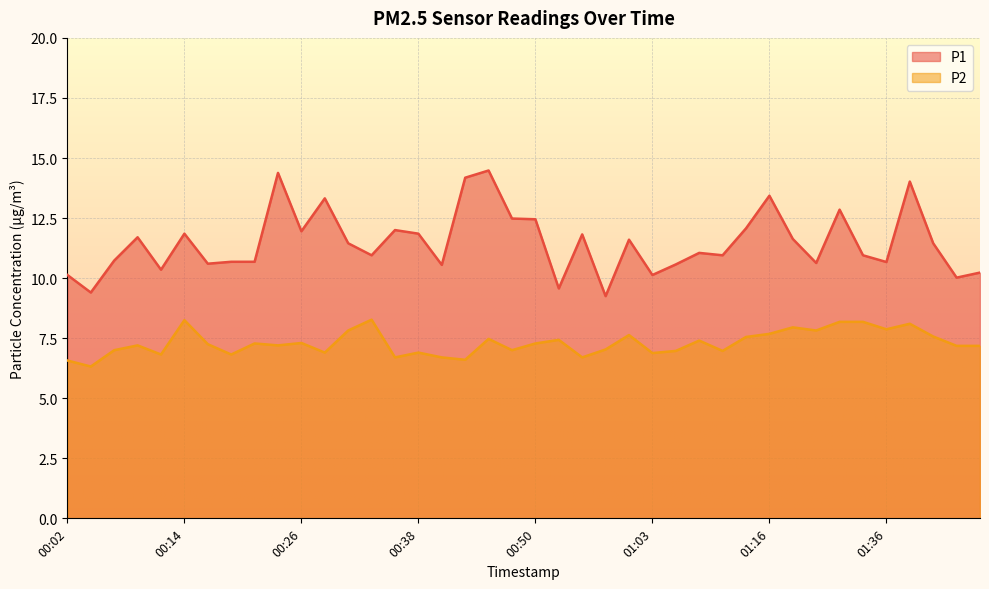

How many interior local peaks does the P2 series have?

12